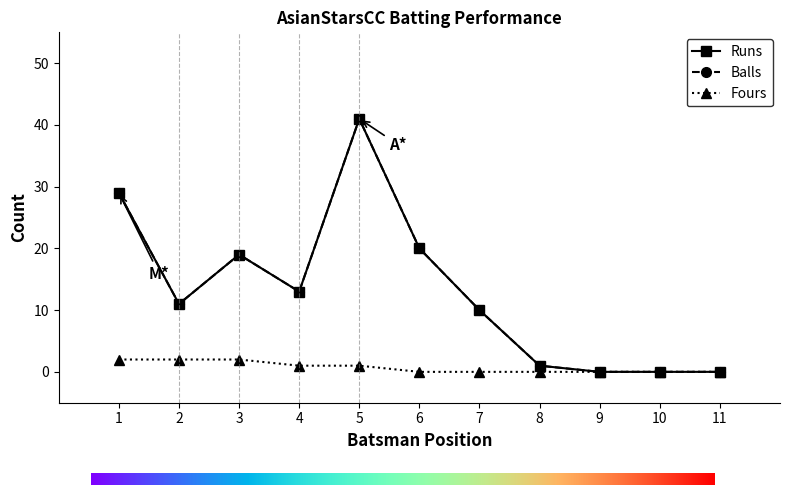

Is this an area chart (filled region under the line)?

No